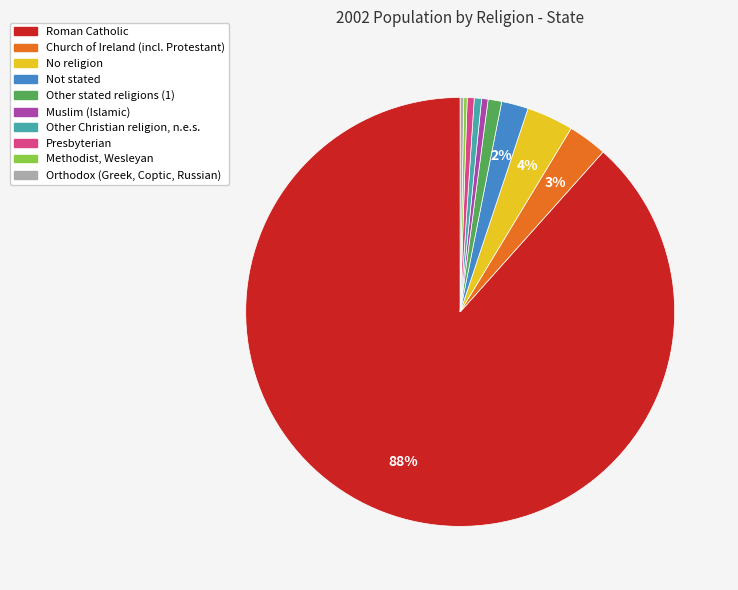

Which has a higher value, Church of Ireland (incl. Protestant) or Roman Catholic?

Roman Catholic